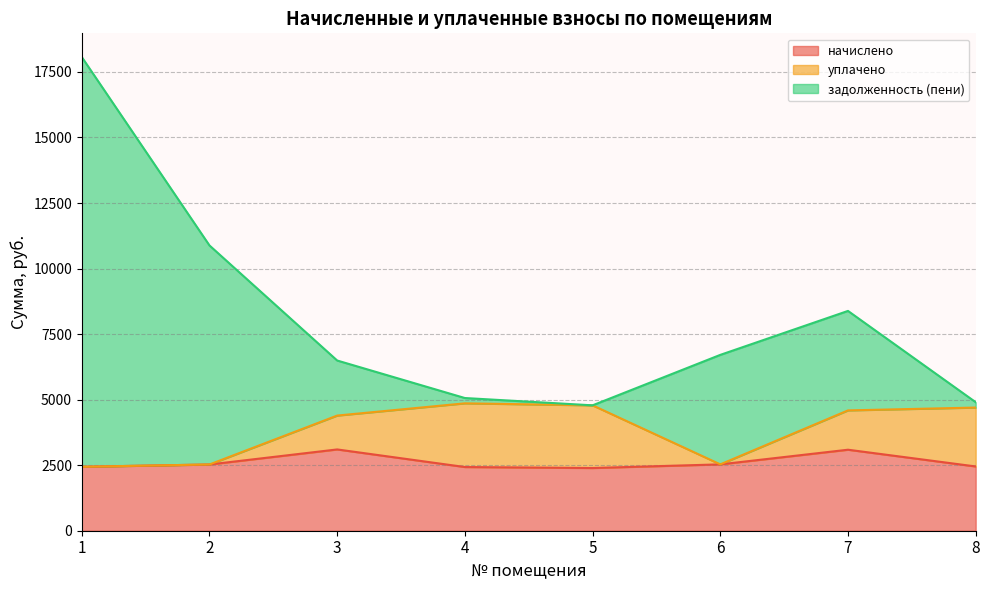

Is it true that начислено equals 4337.2 at 1?

False